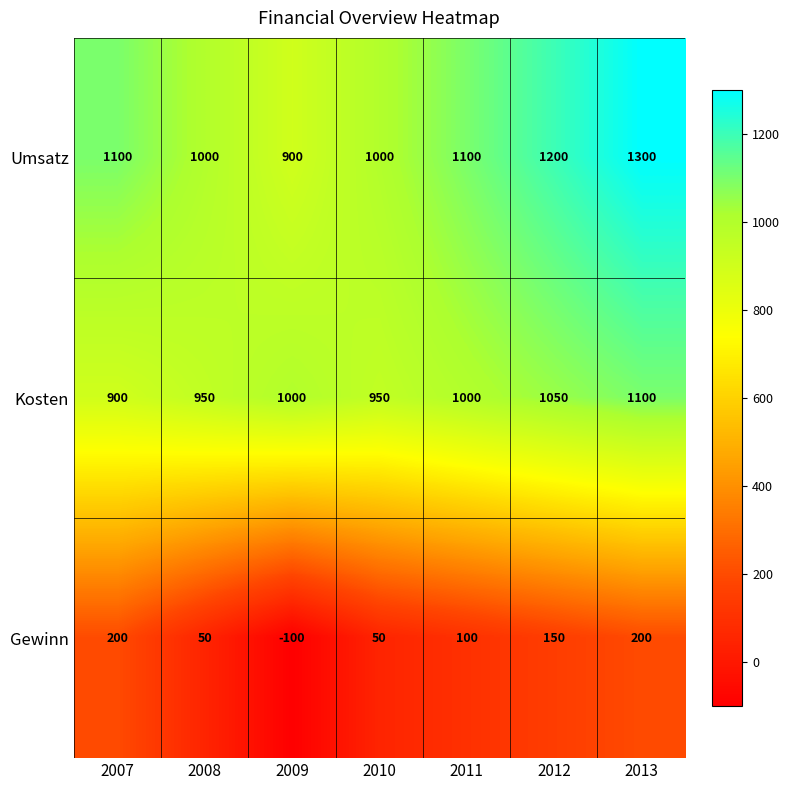

True or false: Umsatz has a value of 1000 at 2008.

True